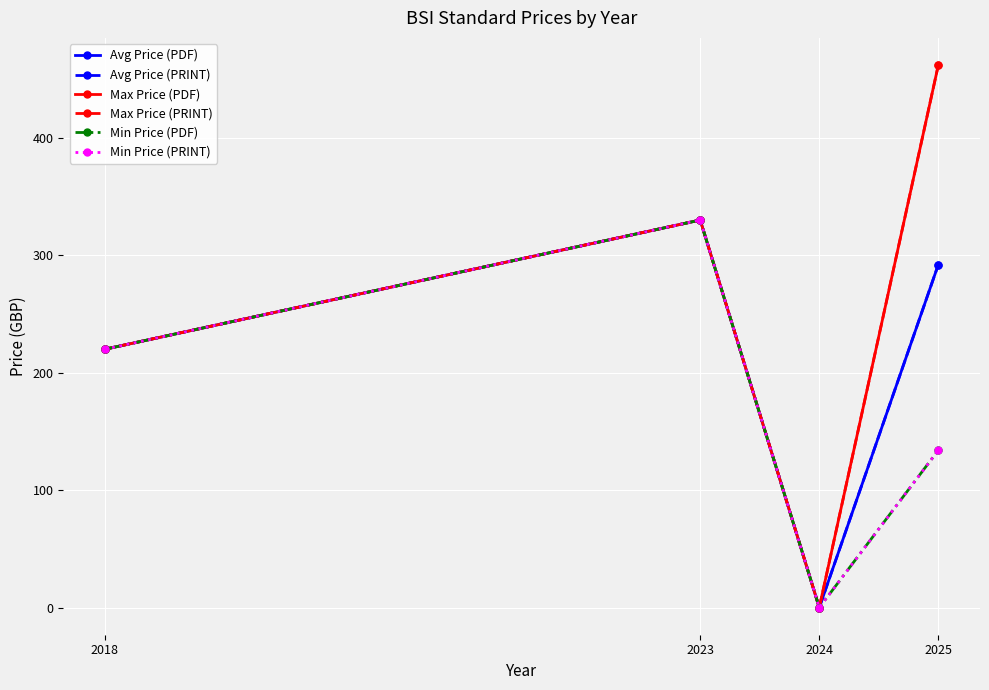

Does the chart have visible grid lines?

Yes